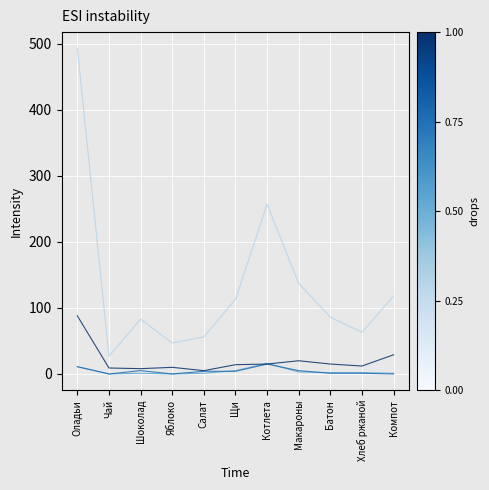

At which category is the sum across all series the highest?

Оладьи